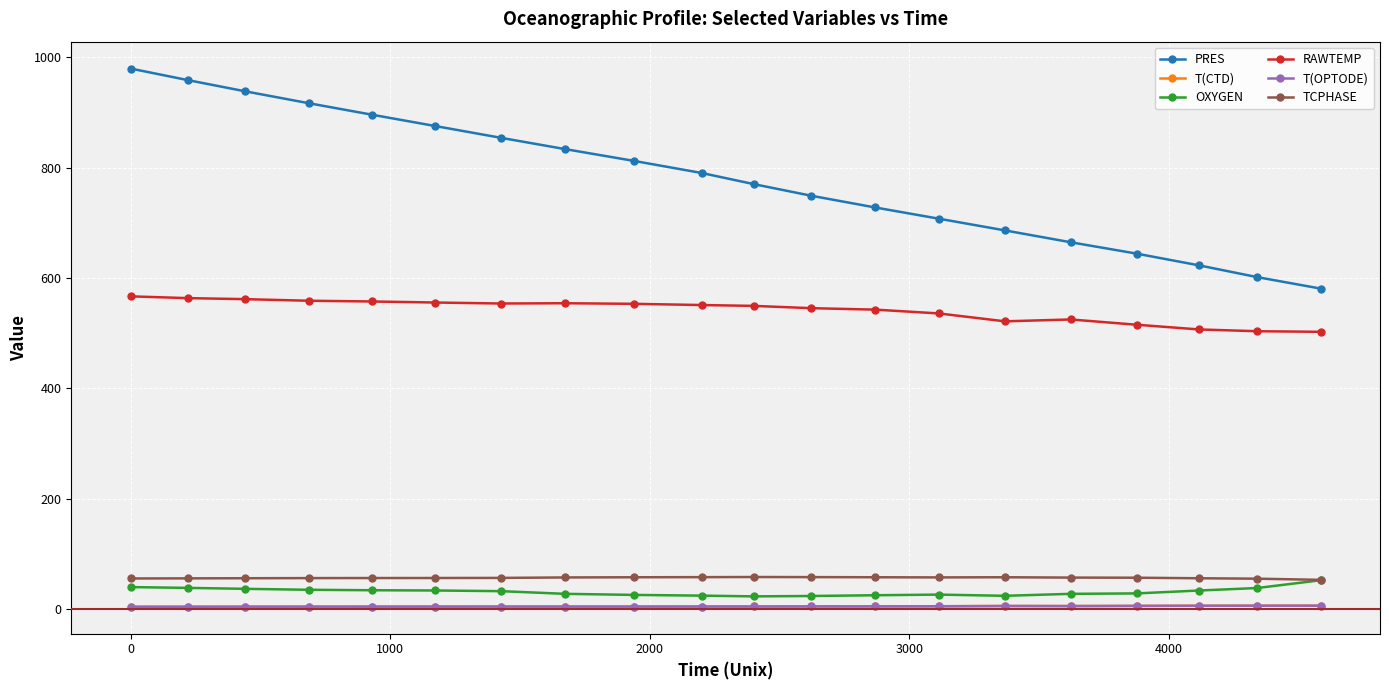

What are all the series names shown in the legend?

PRES, T(CTD), OXYGEN, RAWTEMP, T(OPTODE), TCPHASE